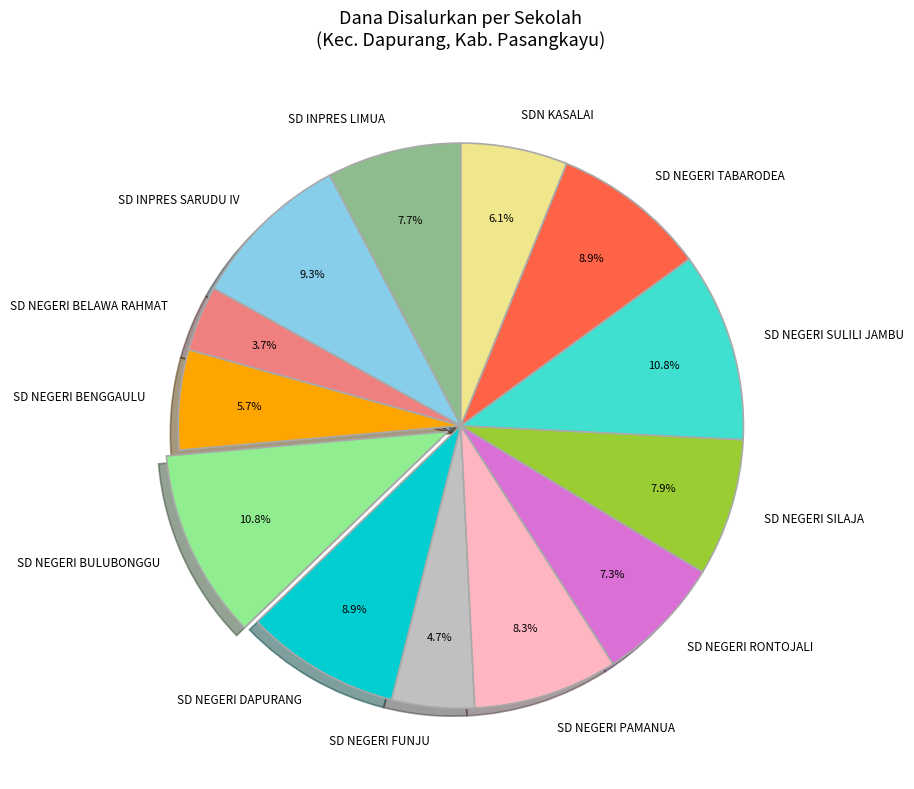

What percentage is the SD NEGERI BELAWA RAHMAT slice, to the nearest percent?

4%